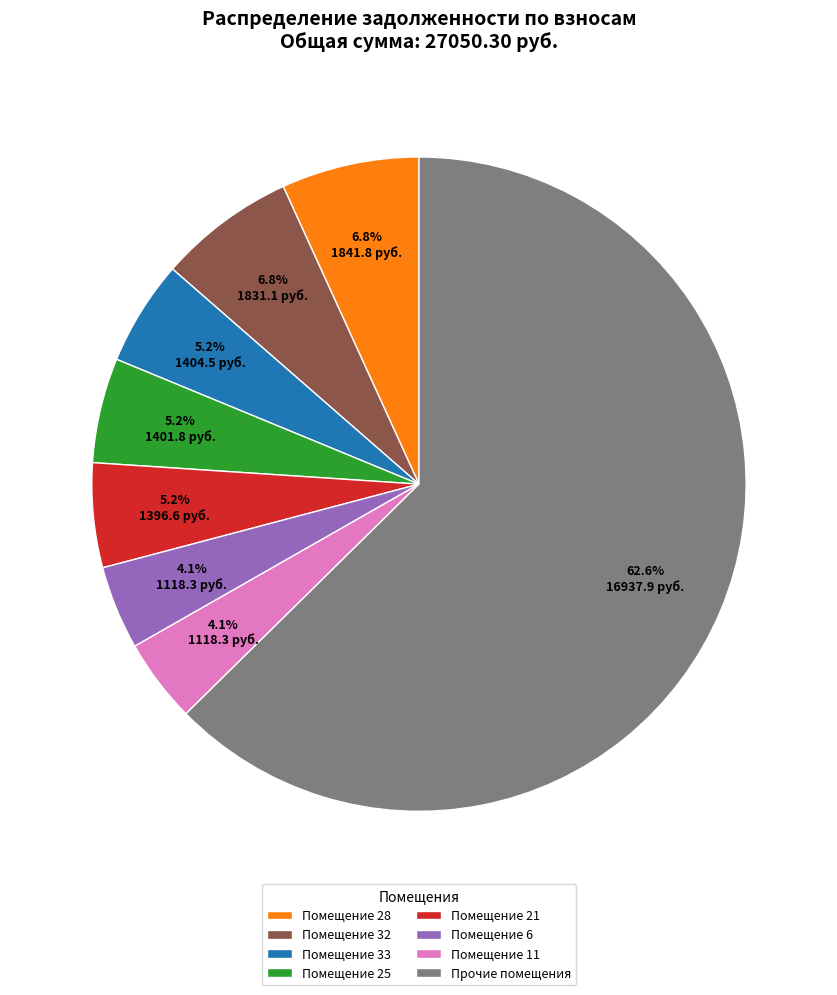

Is there a majority slice in this chart?

Yes